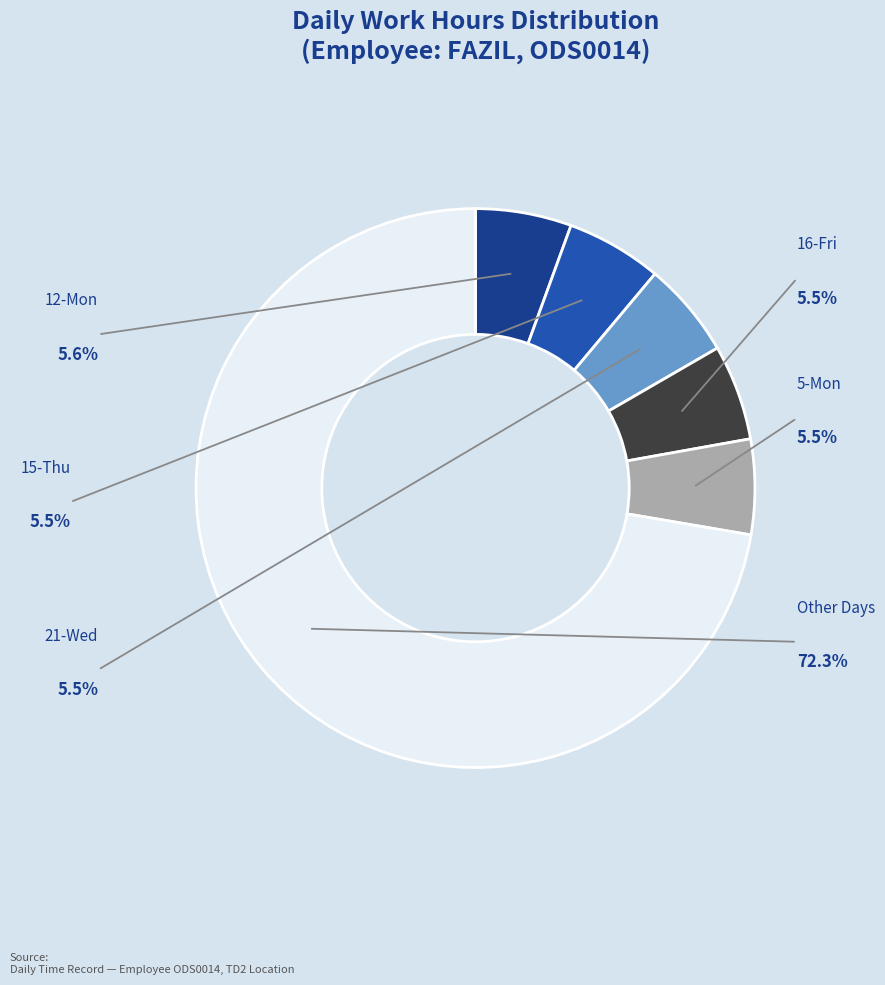

Does any single category account for the majority?

Yes